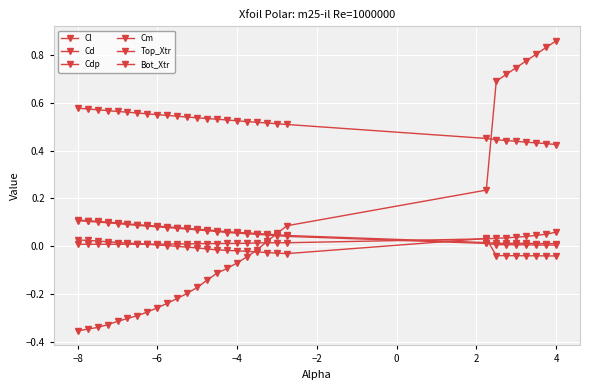

How many intersections are there between Bot_Xtr and Cl?

1